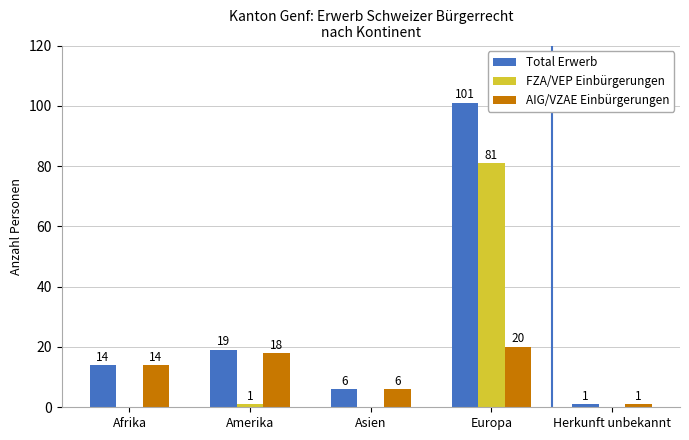

Which label corresponds to the largest value in the chart?

Europa